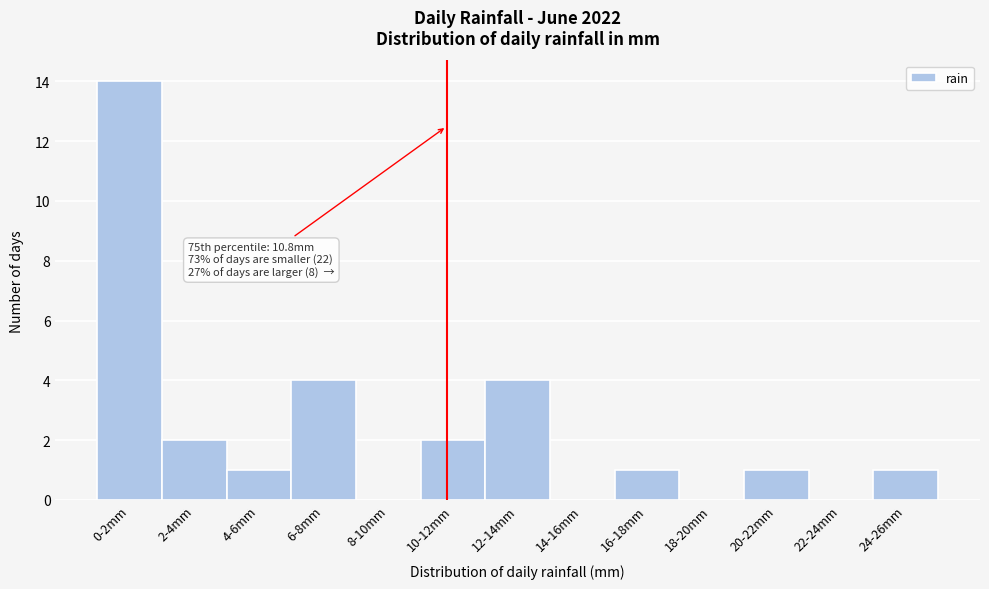

Reading left to right, transcribe all the data shown in this chart.

0-2mm=14	2-4mm=2	4-6mm=1	6-8mm=4	8-10mm=0	10-12mm=2	12-14mm=4	14-16mm=0	16-18mm=1	18-20mm=0	20-22mm=1	22-24mm=0	24-26mm=1